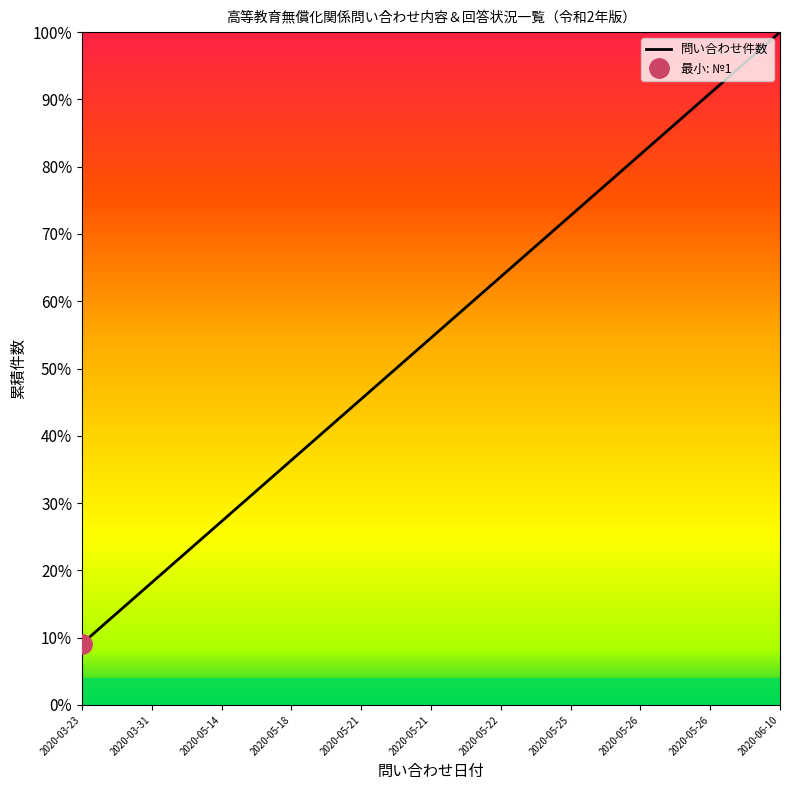

How many data points are less than 54?

5